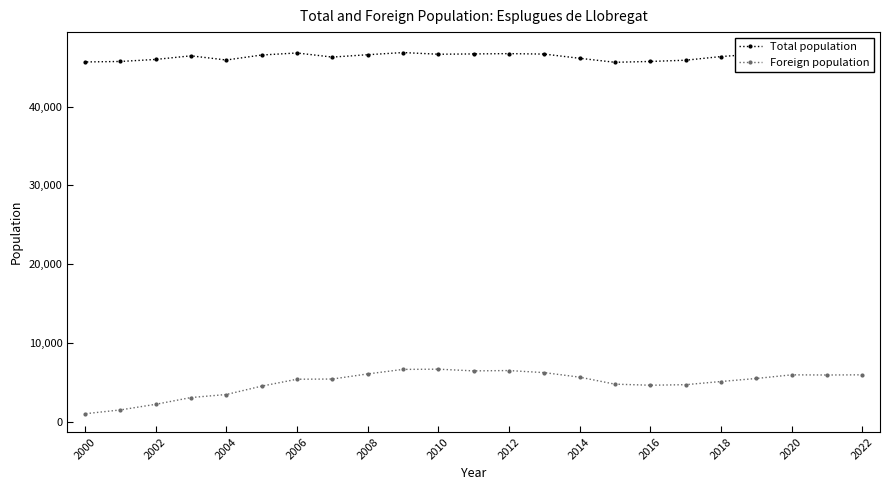

What is the maximum value for Foreign population?

6682